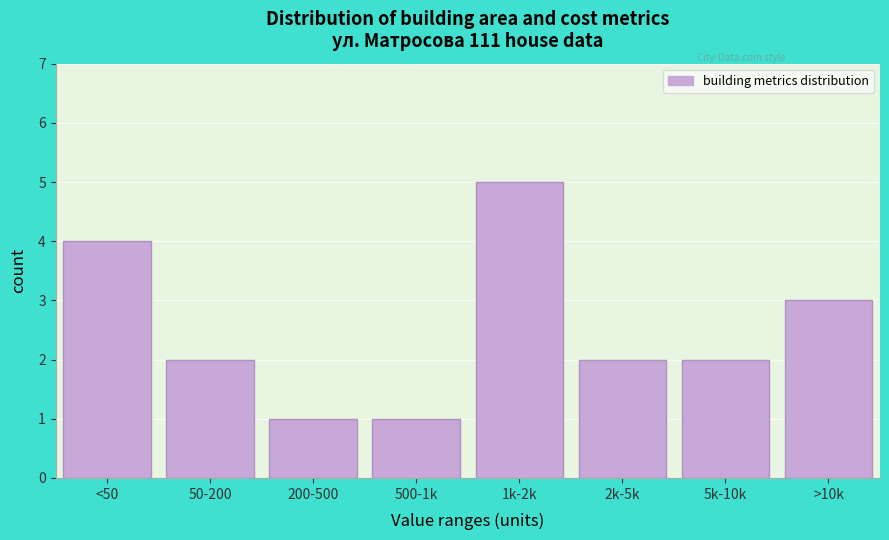

Reading left to right, extract all data points from this chart.

<50=4	50-200=2	200-500=1	500-1k=1	1k-2k=5	2k-5k=2	5k-10k=2	>10k=3